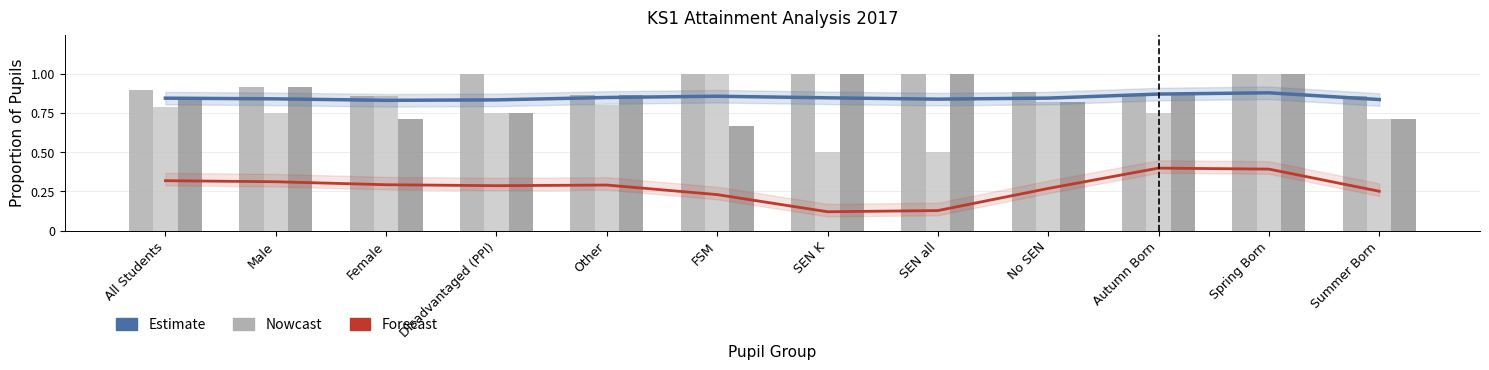

What is the difference between the highest and lowest values at Other?

0.6